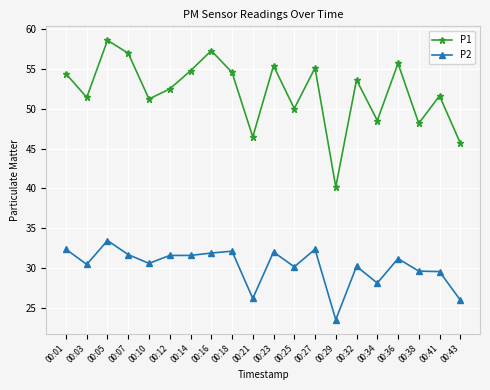

In P1, how many points are lower than both neighbors (excluding endpoints)?

7